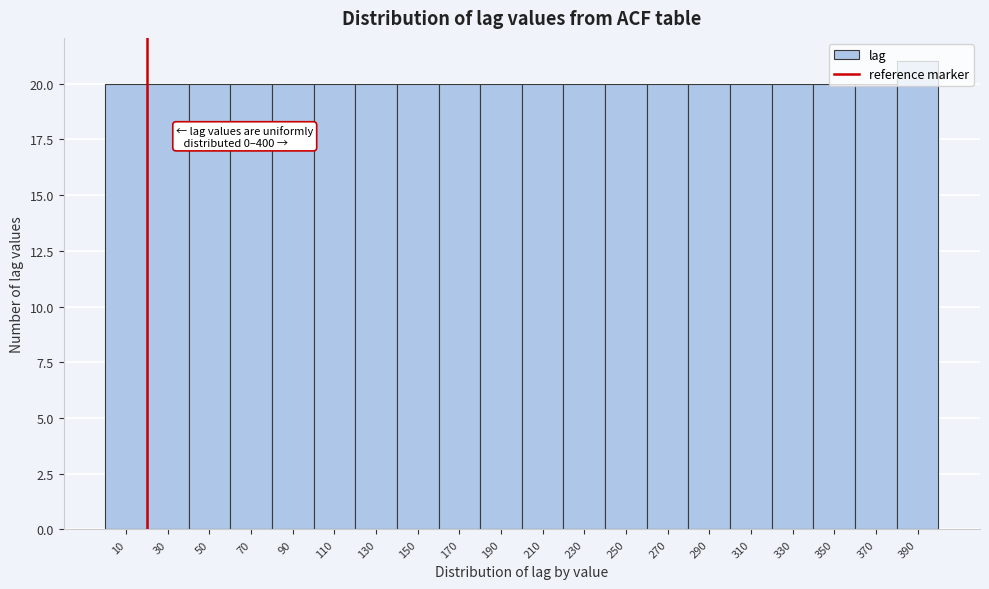

Over which range of the x-axis is the bar tallest?

380 to 400